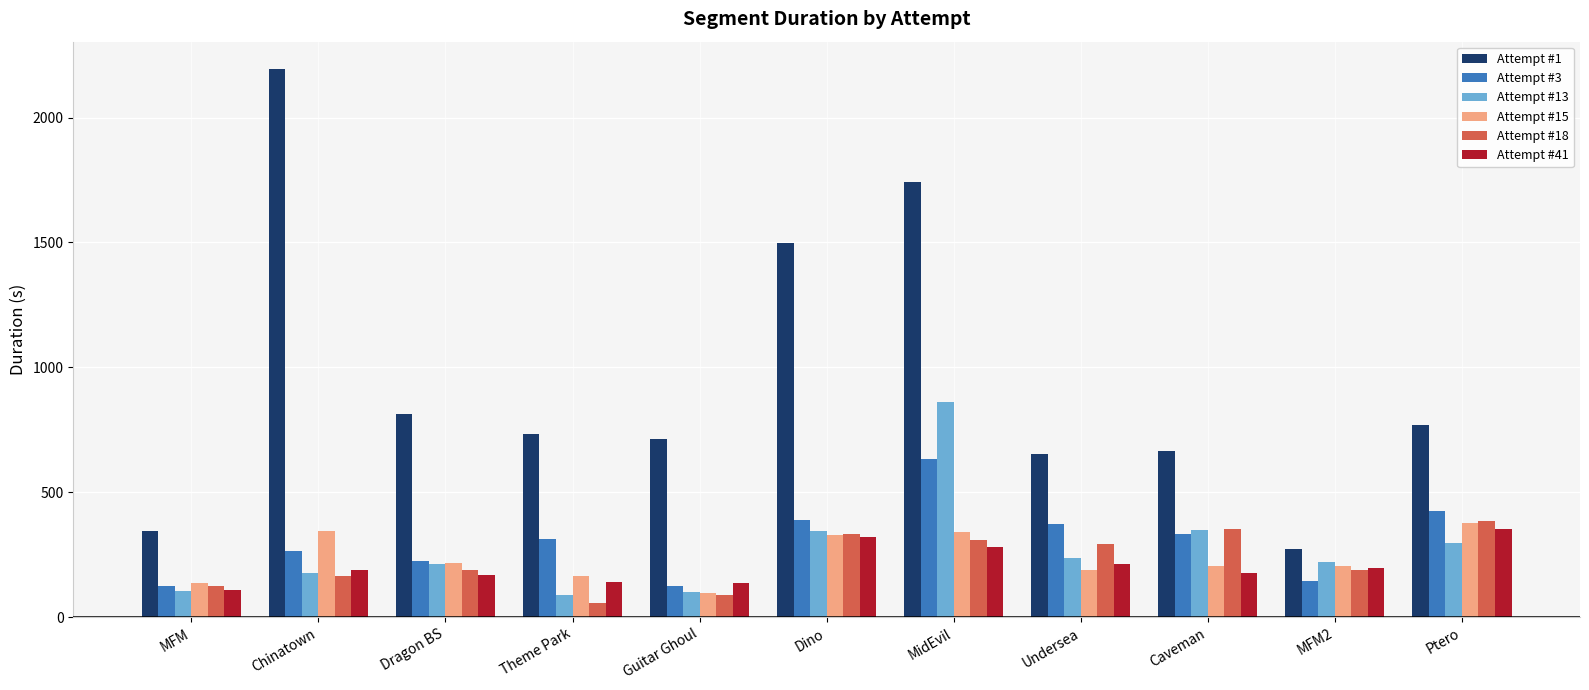

What is the difference between the Attempt #3 values at Dragon BS and Caveman?

106.0